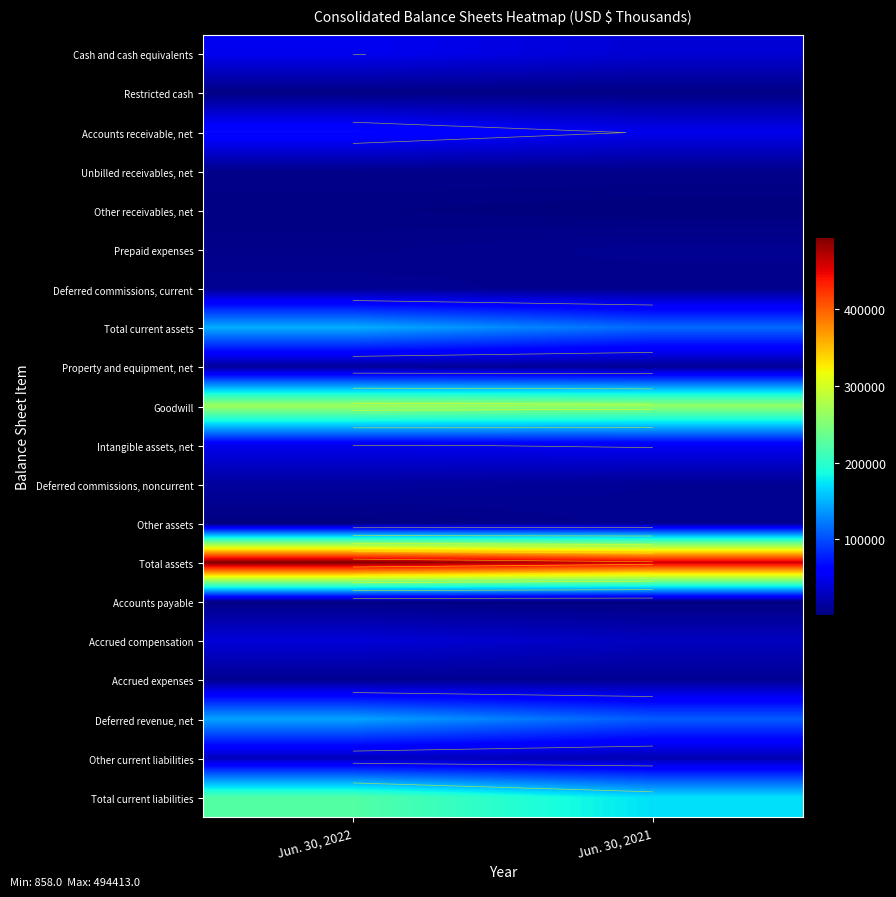

How many categories are shown in the chart?

2